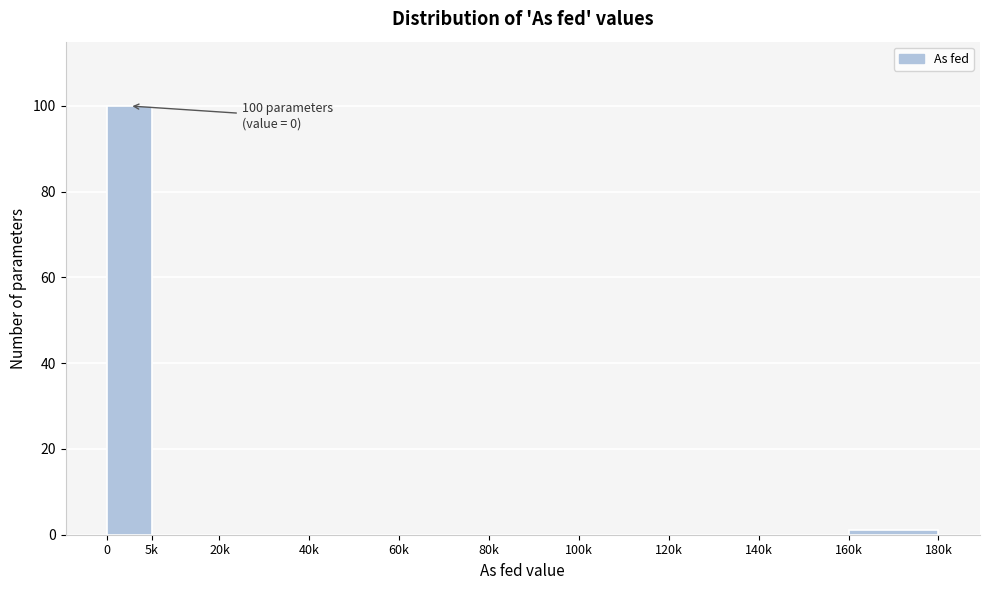

Reading left to right, what are all the values shown in this chart?

0=100	5k=0	20k=0	40k=0	60k=0	80k=0	100k=0	120k=0	140k=0	160k=1